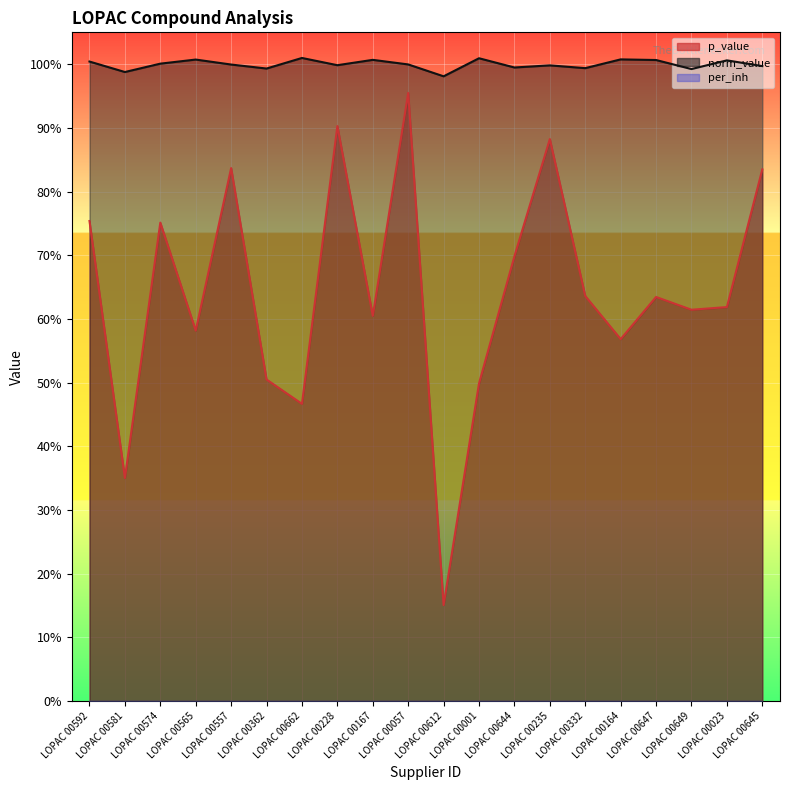

Between LOPAC 00581 and LOPAC 00167, which series saw the biggest shift?

p_value